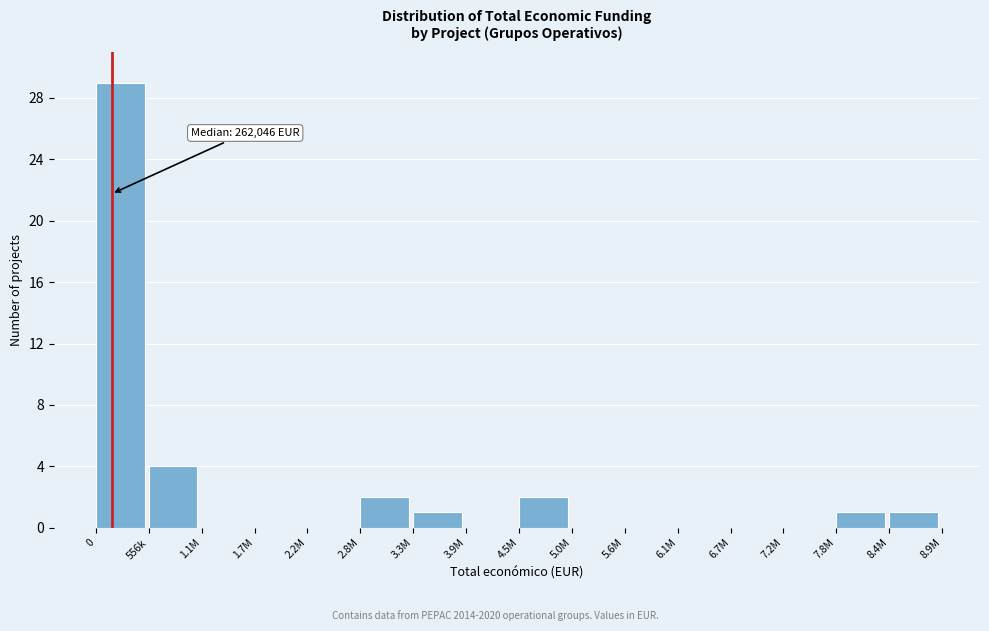

Reading left to right, what are all the values shown in this chart?

0=29	556k=4	1.1M=0	1.7M=0	2.2M=0	2.8M=2	3.3M=1	3.9M=0	4.5M=2	5.0M=0	5.6M=0	6.1M=0	6.7M=0	7.2M=0	7.8M=1	8.4M=1